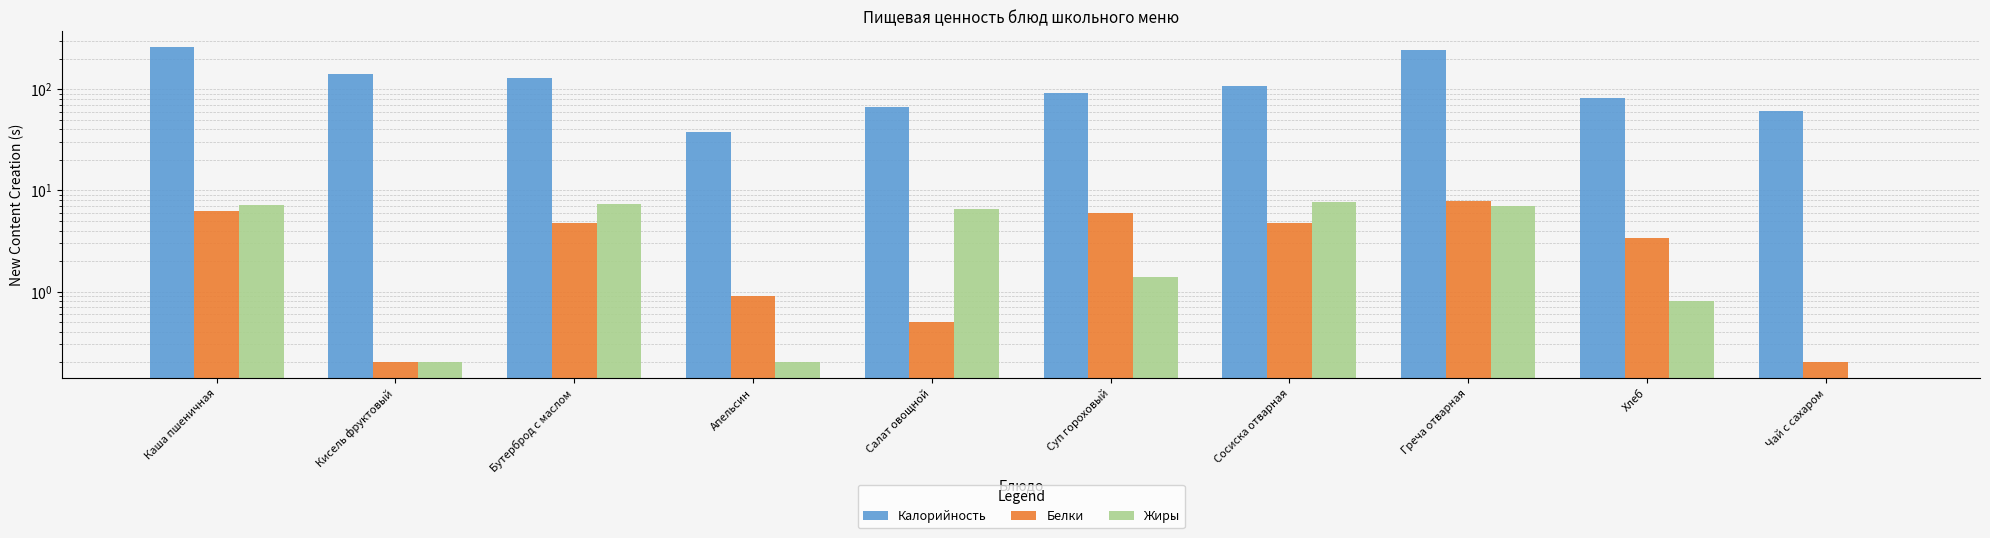

The value of Белки at Хлеб is 1.2. True or false?

False